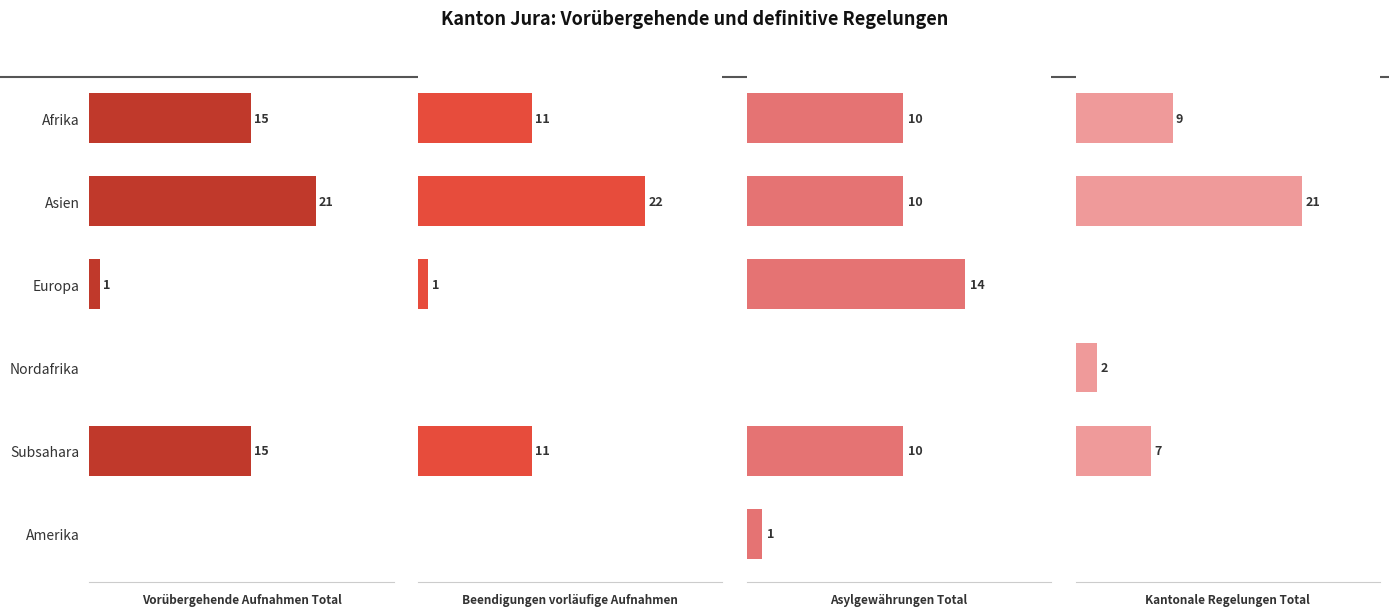

Reading left to right, extract all data points from this chart.

Vorübergehende Aufnahmen Total: 15	21	1	0	15	0
Beendigungen vorläufige Aufnahmen: 11	22	1	0	11	0
Asylgewährungen Total: 10	10	14	0	10	1
Kantonale Regelungen Total: 9	21	0	2	7	0